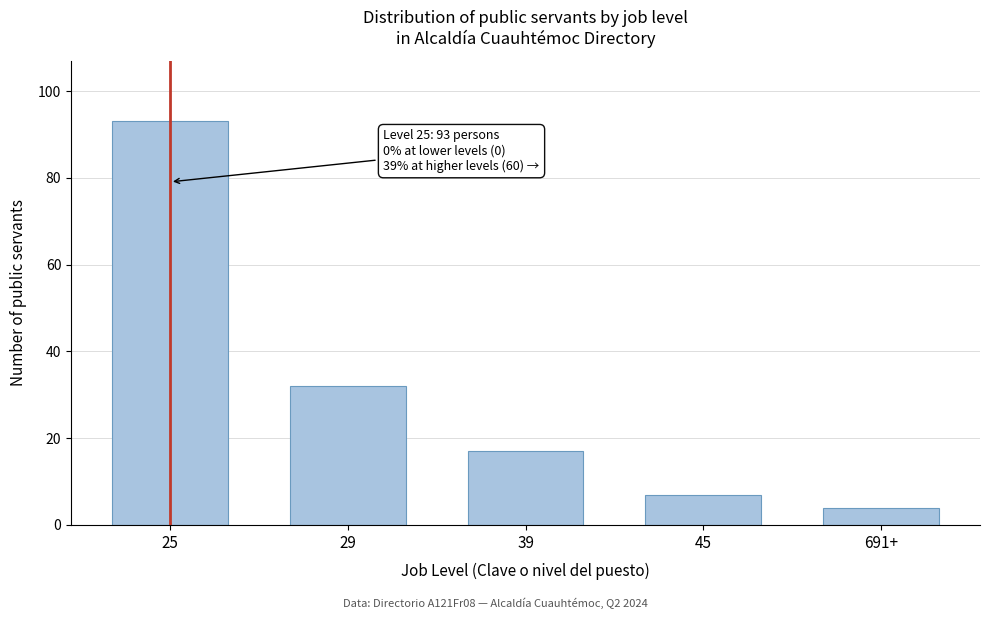

Reading left to right, list all the values displayed in this chart.

25=93	29=32	39=17	45=7	691+=4